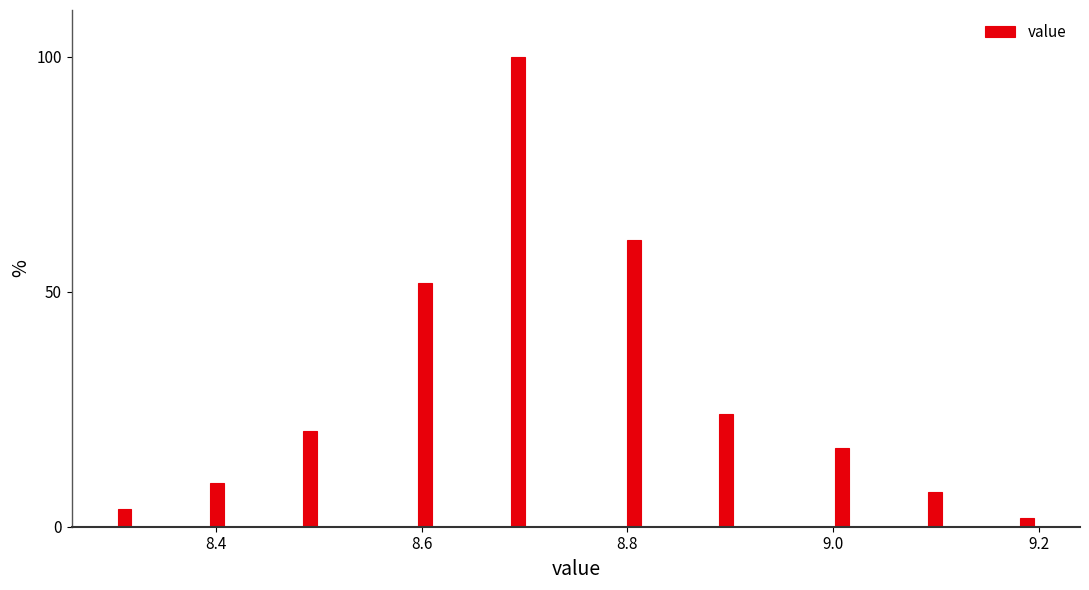

Around what value on the x-axis is the tallest bar? Give the approximate position of its centre, as read against the axis.

8.70